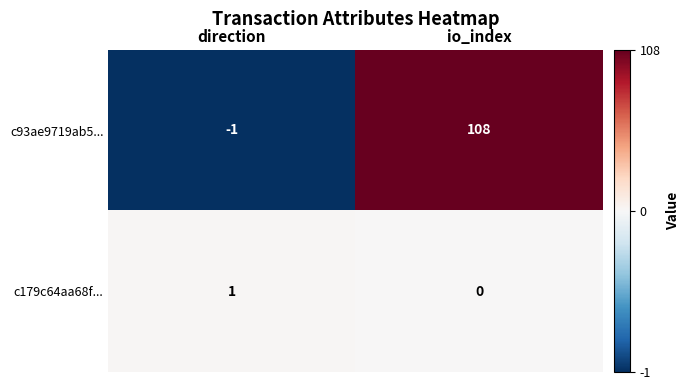

Which label corresponds to the largest value in the chart?

io_index